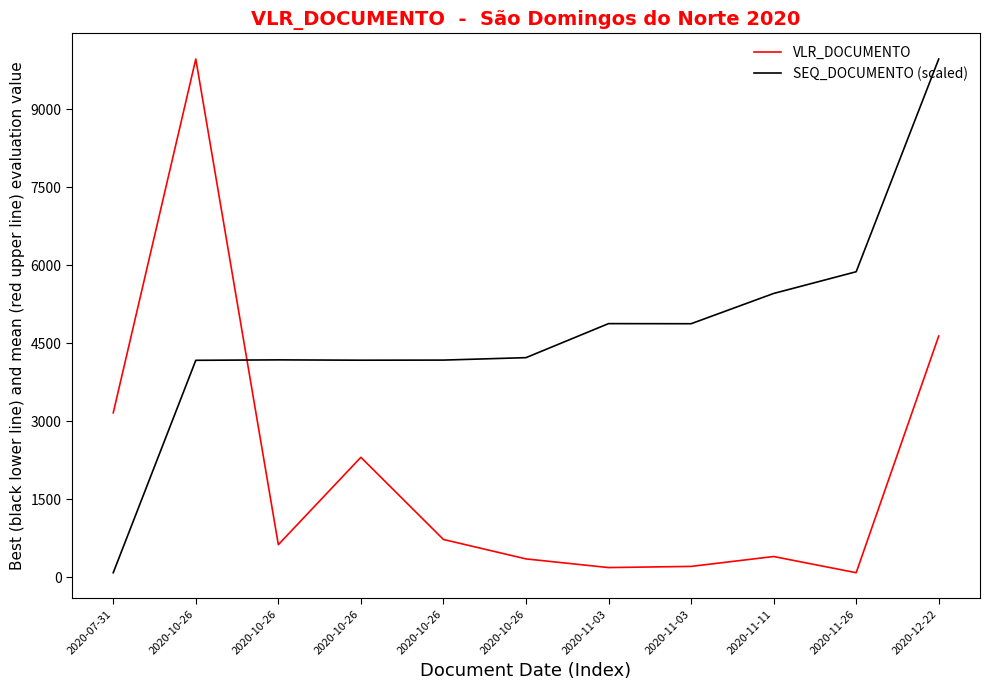

How many lines are shown in the chart?

2